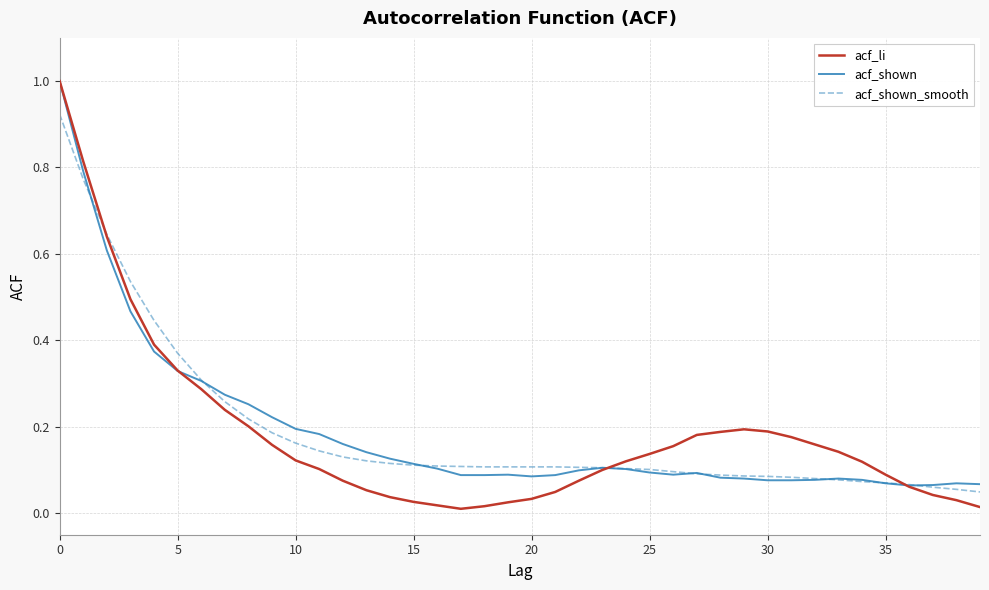

What is the greatest value displayed?

1.0